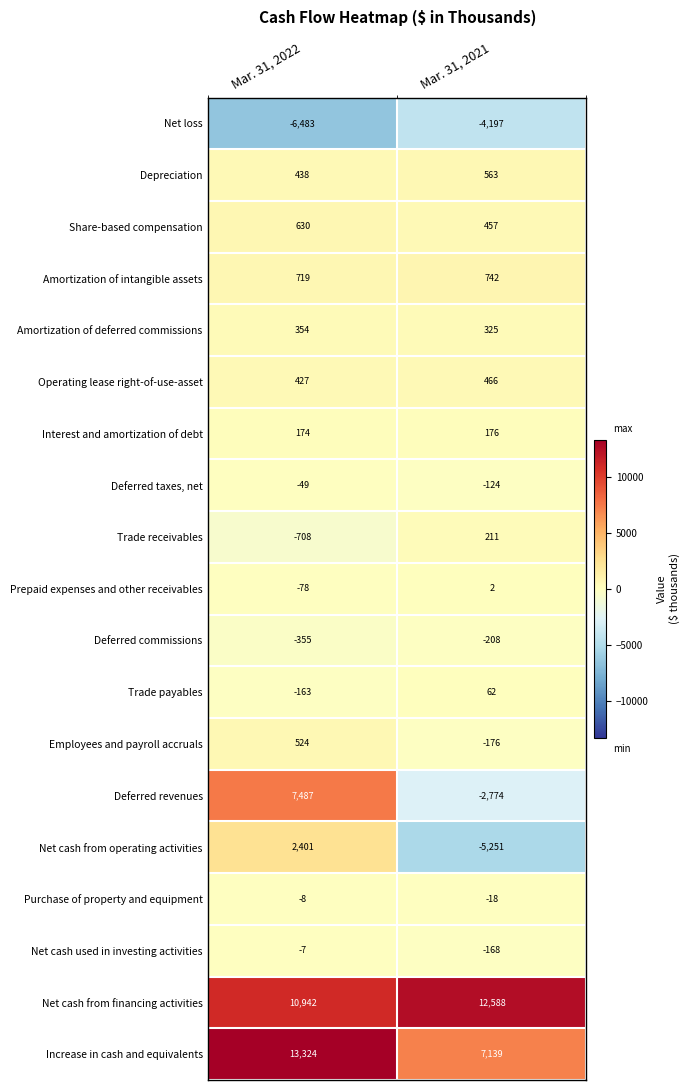

What is the total value across all series at Mar. 31, 2022?

29569